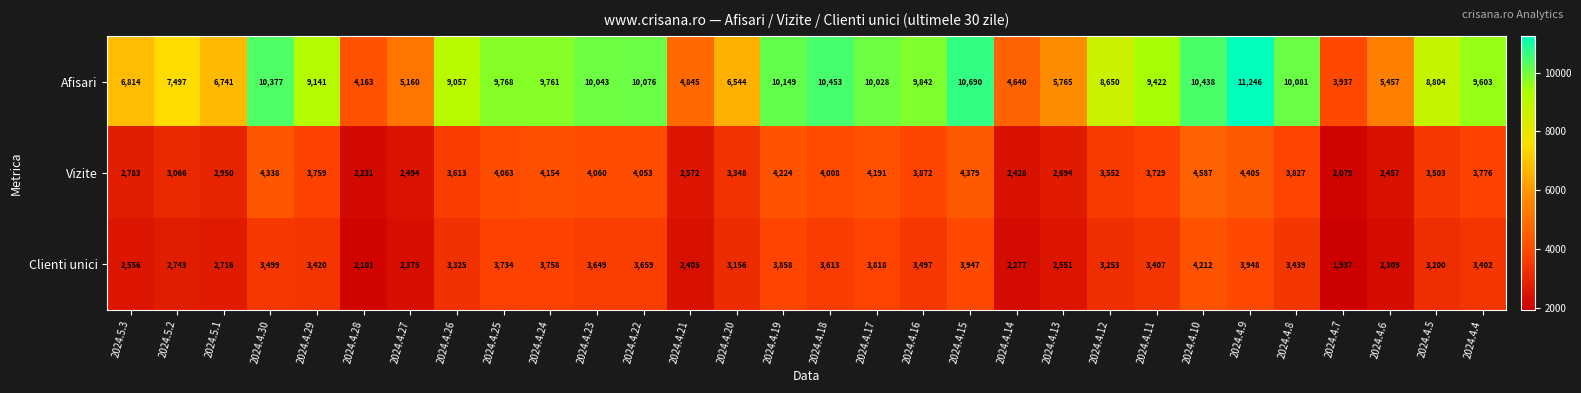

Which series has the largest range (max minus min)?

Afisari